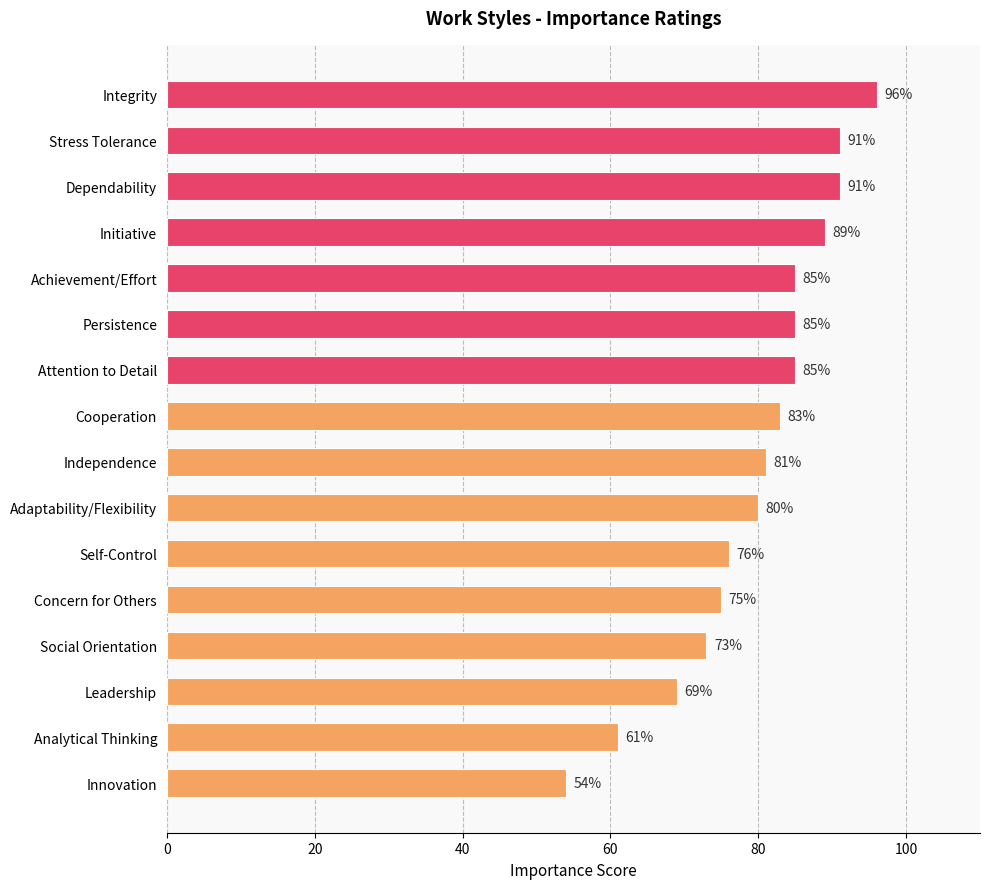

What is the change in value from Integrity to Stress Tolerance?

-5